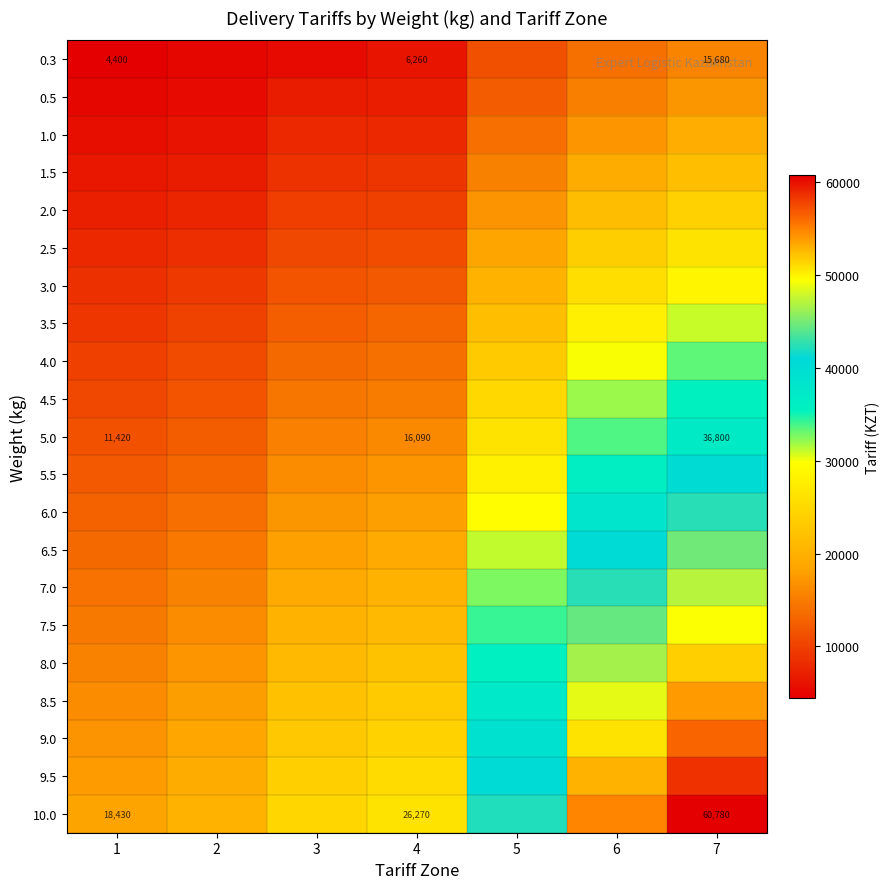

The 10.0 series shows 24226 at 1. True or false?

False